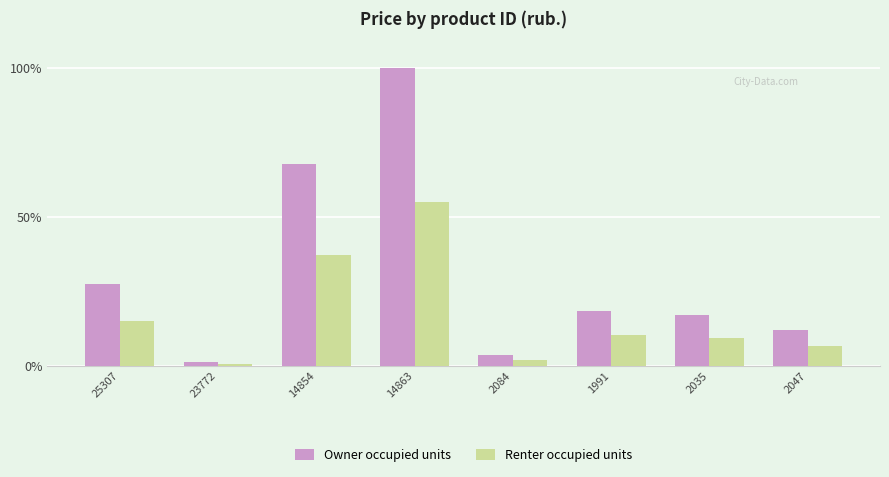

What is the smallest value displayed?

0.7